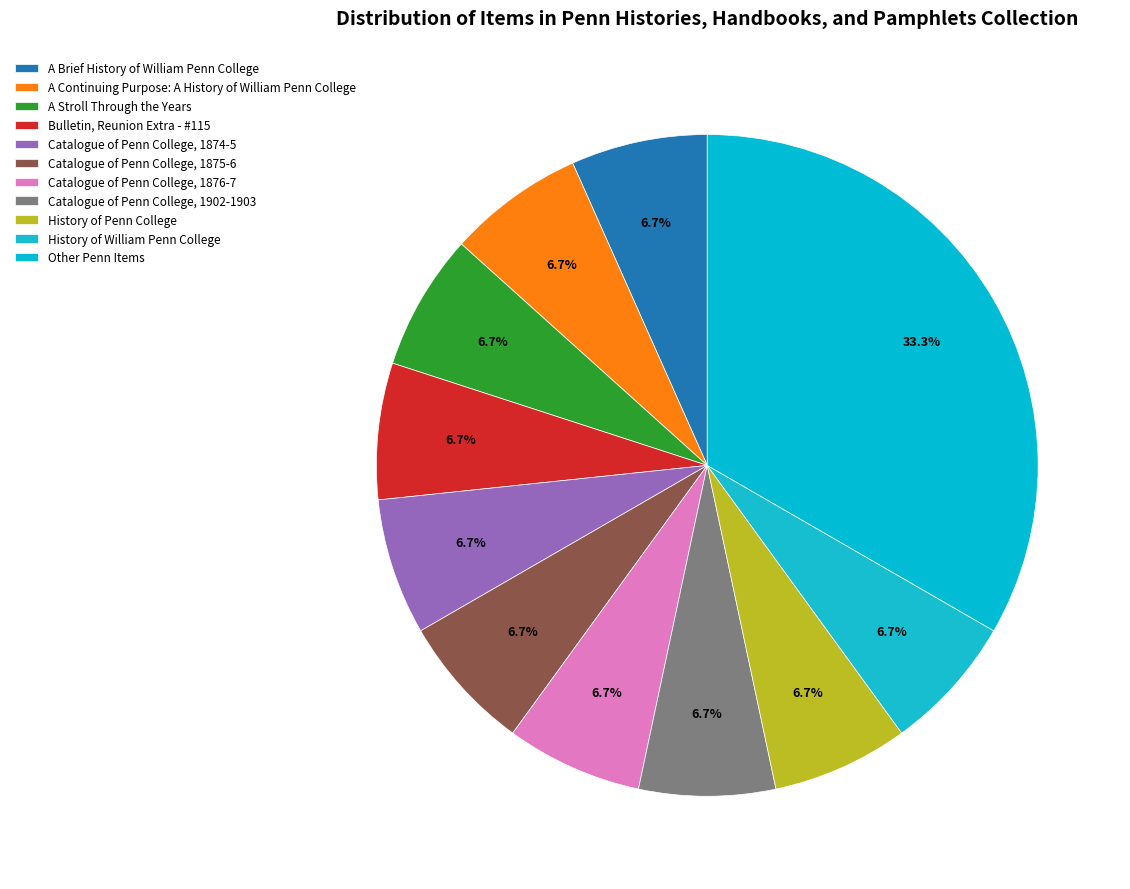

What percentage is the A Brief History of William Penn College slice, to the nearest percent?

7%